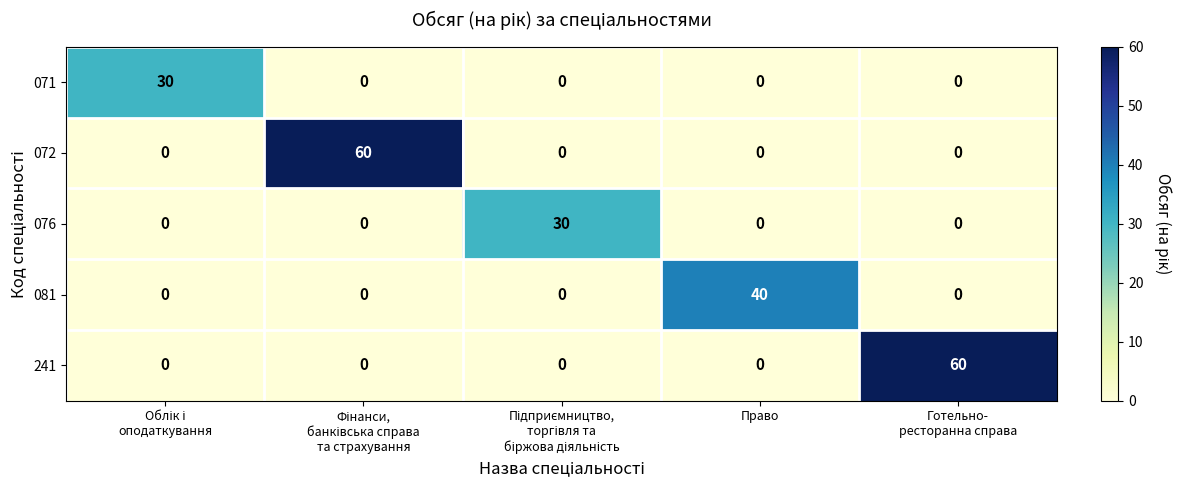

What is the total value across all series at Готельно-
ресторанна справа?

60